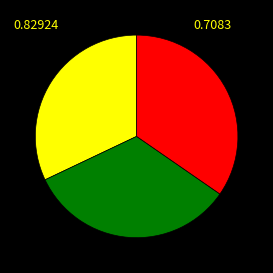

How many segments does this pie chart have?

3